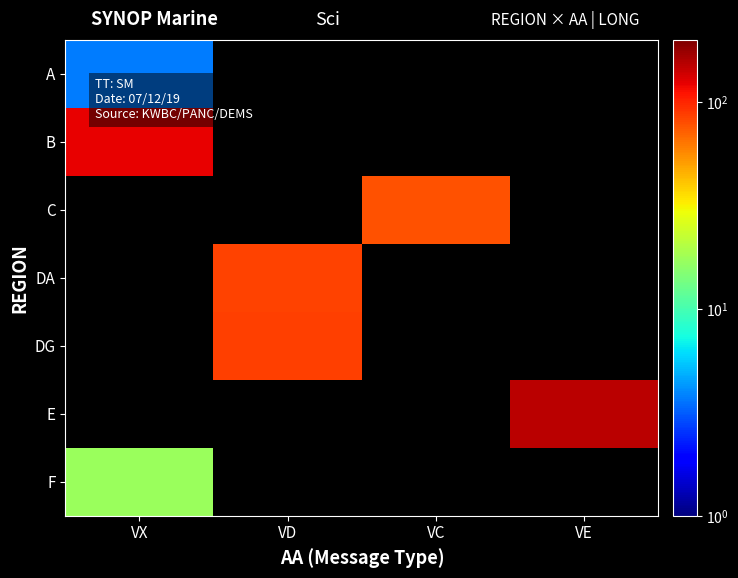

Which category has the highest value across all series?

VE